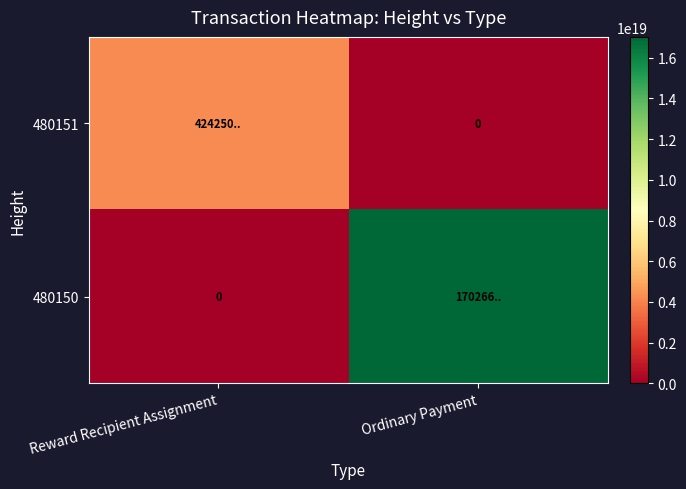

Which category has the lowest value in the 480150 series?

Reward Recipient Assignment